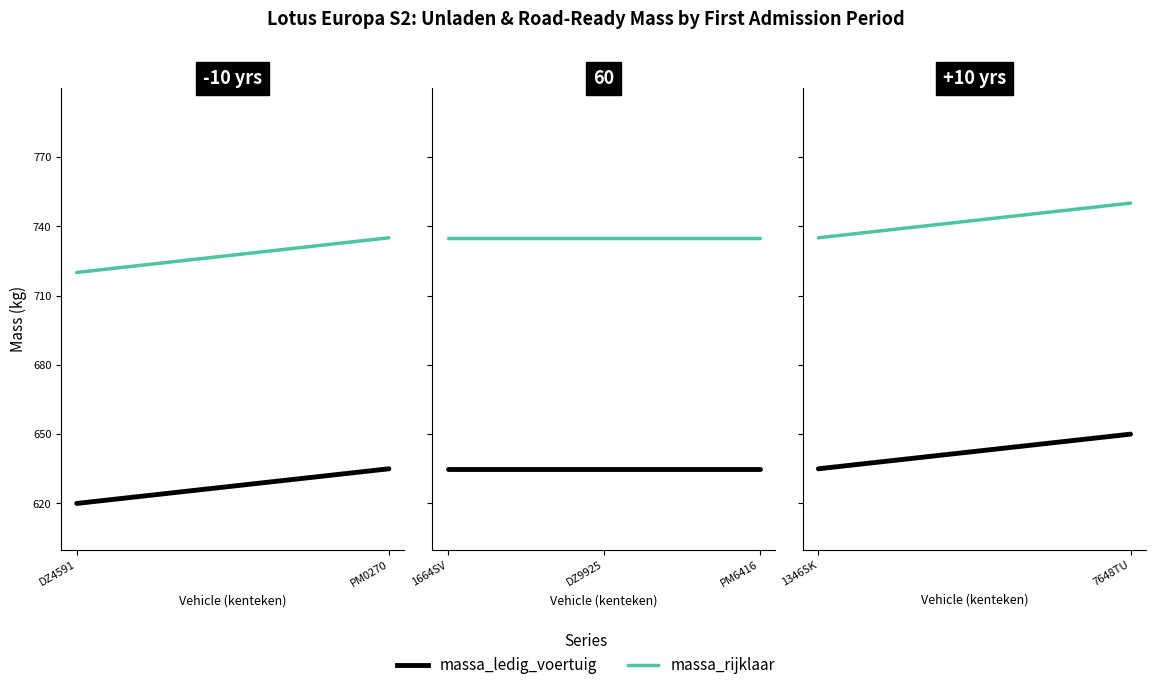

What are all the series names shown in the legend?

massa_ledig_voertuig, massa_rijklaar